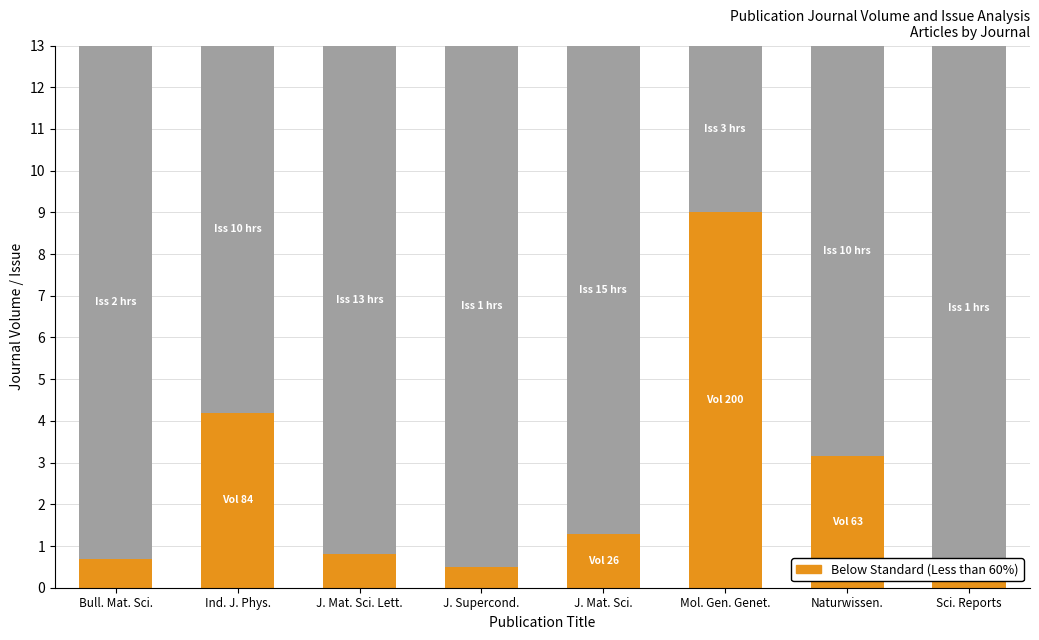

At which category does the chart reach its minimum across all series?

Sci. Reports